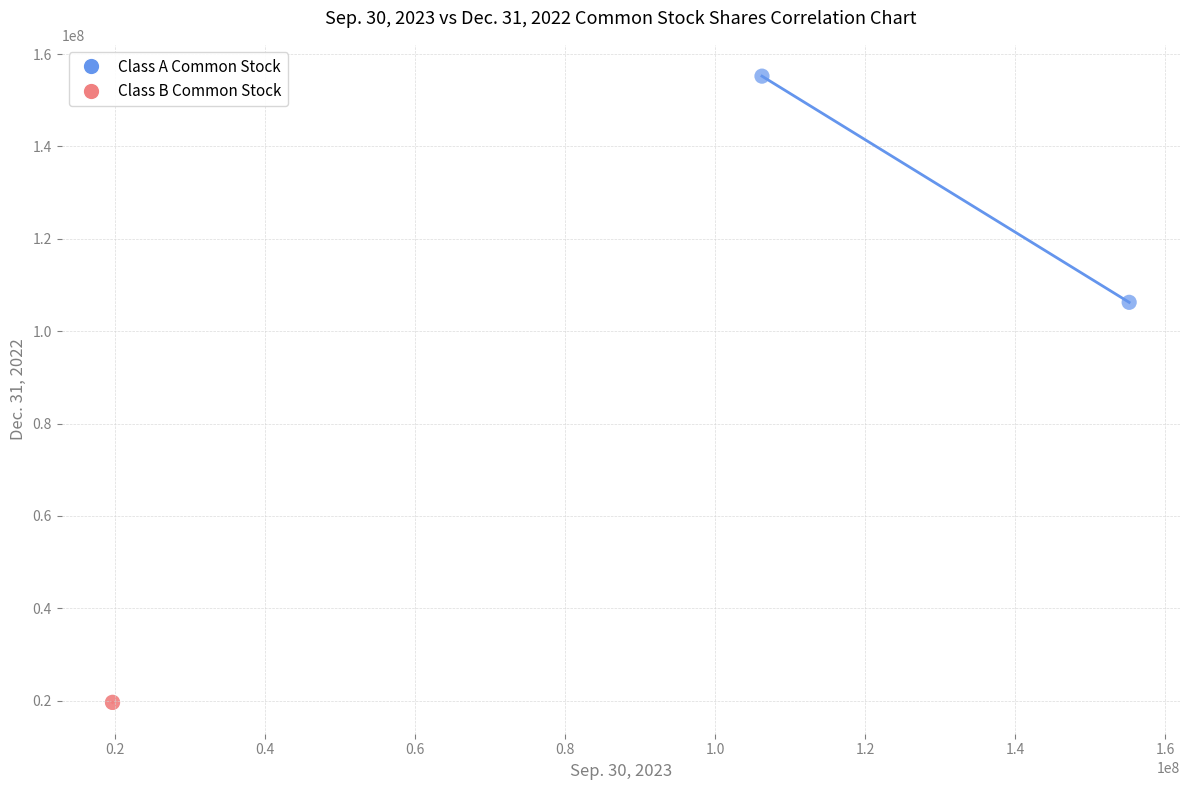

What are all the series names shown in the legend?

Class A Common Stock, Class B Common Stock